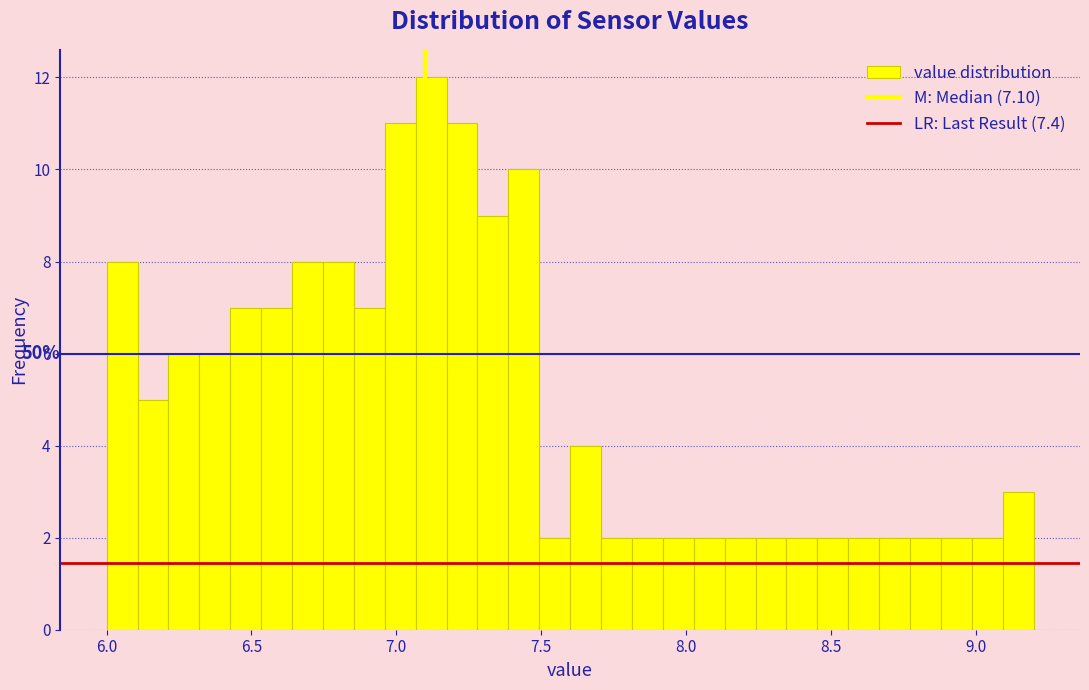

Read against the x-axis, roughly where is the centre of the tallest bar?

7.10